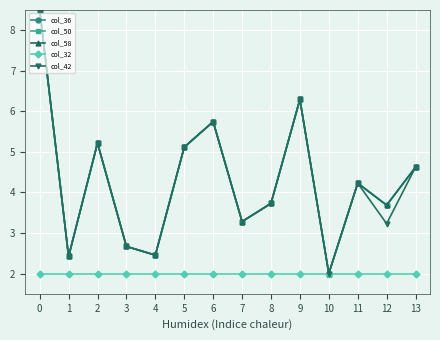

Is this an area chart (filled region under the line)?

No